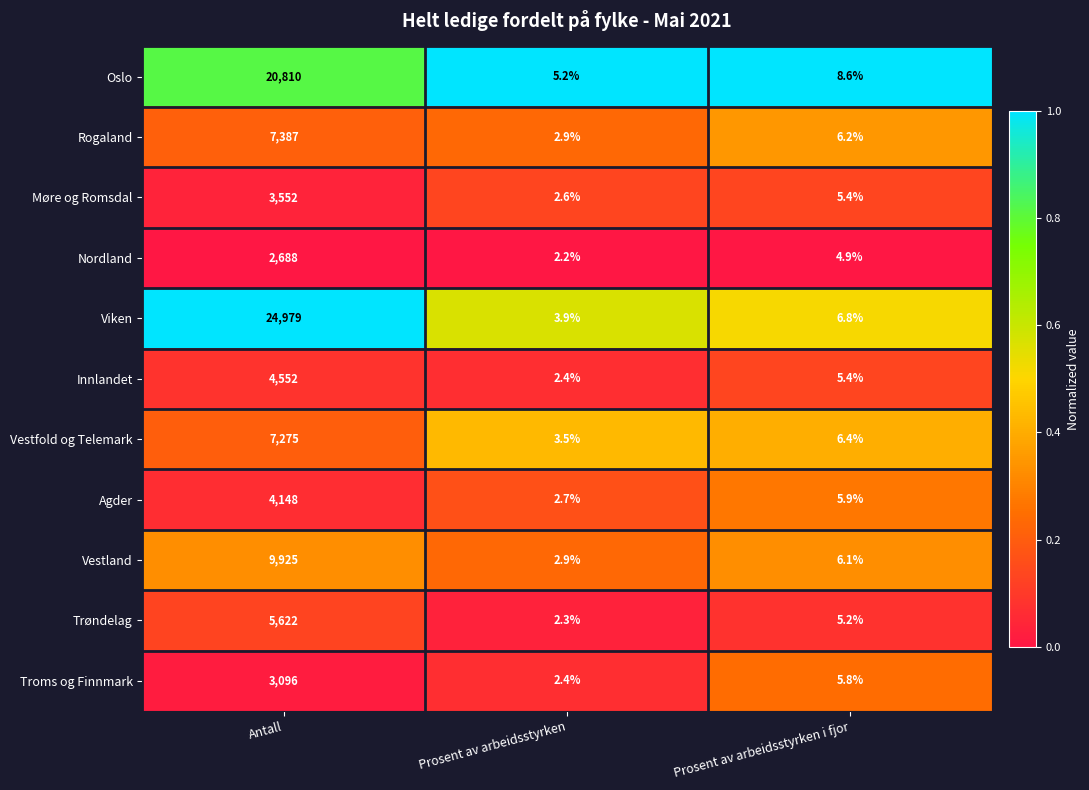

Which series has the largest range (max minus min)?

Viken